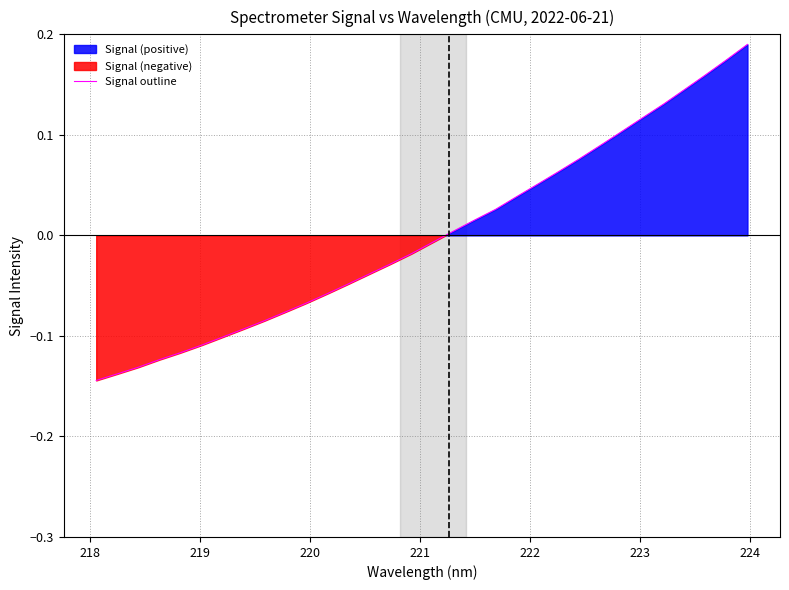

What is the difference between the second highest and second lowest values?

0.3